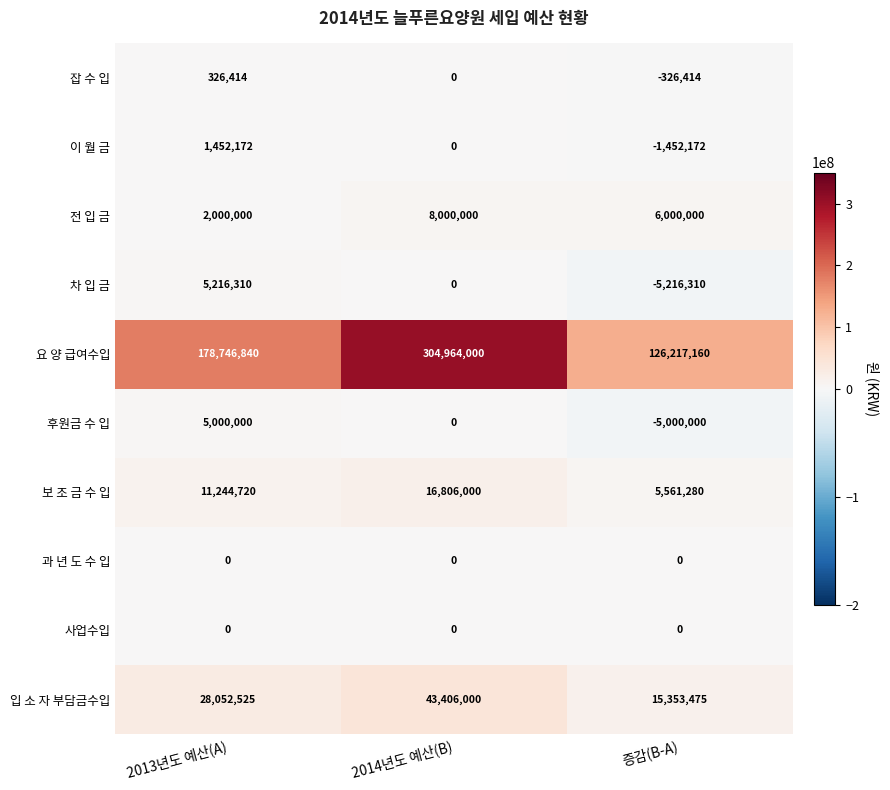

True or false: 잡 수 입 has a value of 0 at 2014년도 예산(B).

True